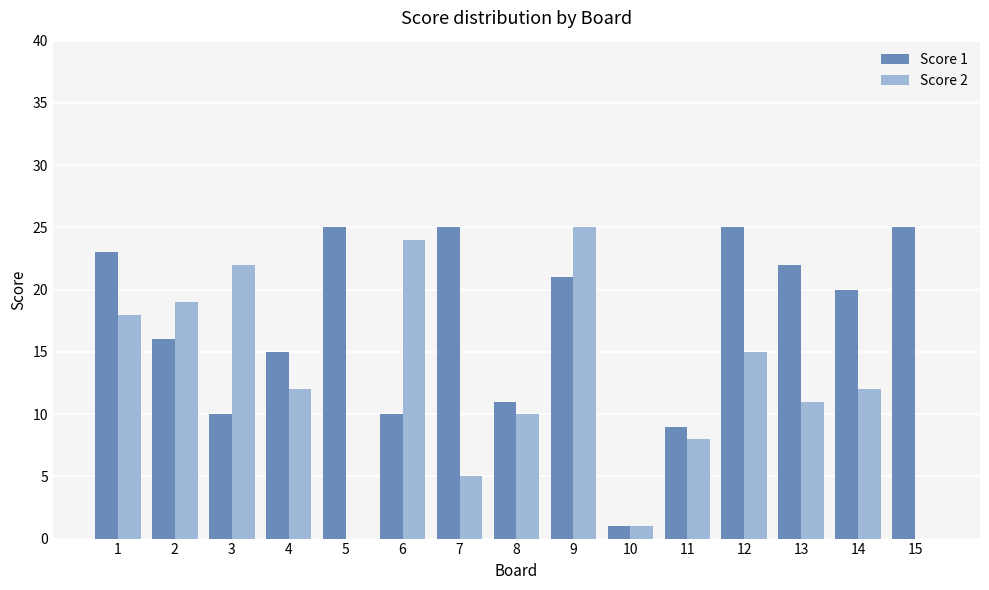

At which category is the sum across all series the highest?

9